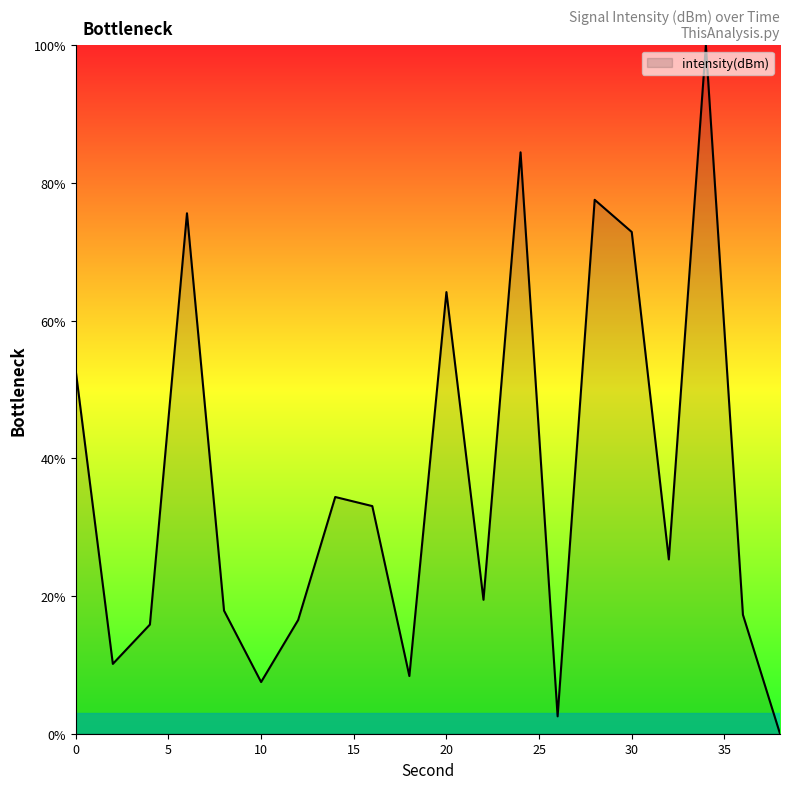

What is the maximum value shown in the chart?

100.0